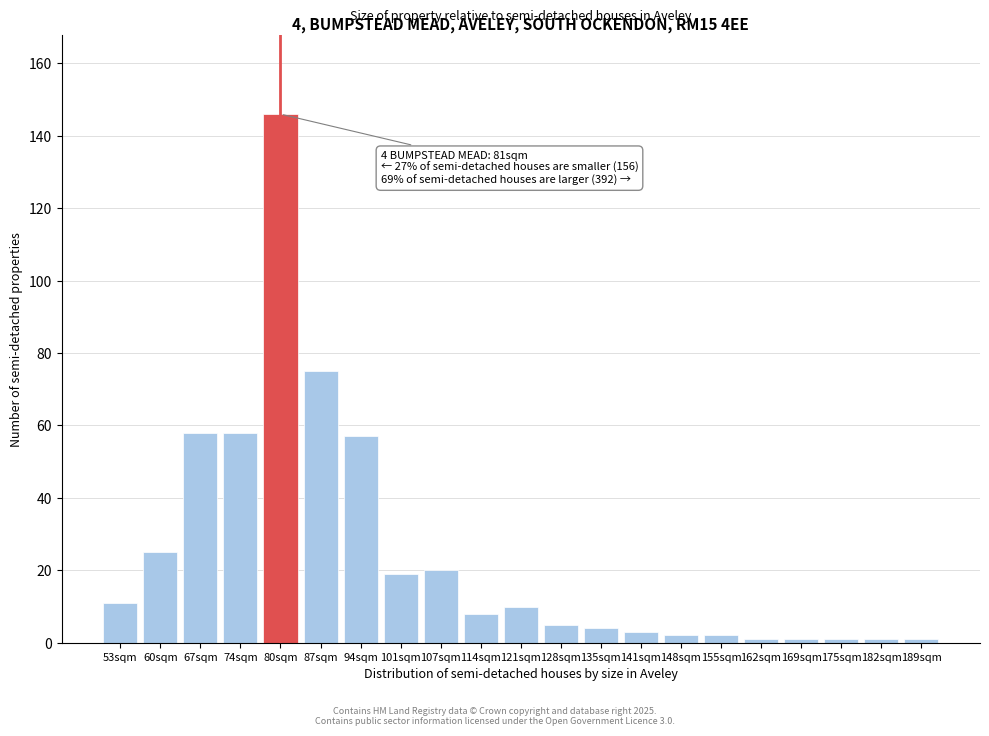

Reading left to right, transcribe all the data shown in this chart.

53sqm=11	60sqm=25	67sqm=58	74sqm=58	80sqm=146	87sqm=75	94sqm=57	101sqm=19	107sqm=20	114sqm=8	121sqm=10	128sqm=5	135sqm=4	141sqm=3	148sqm=2	155sqm=2	162sqm=1	169sqm=1	175sqm=1	182sqm=1	189sqm=1